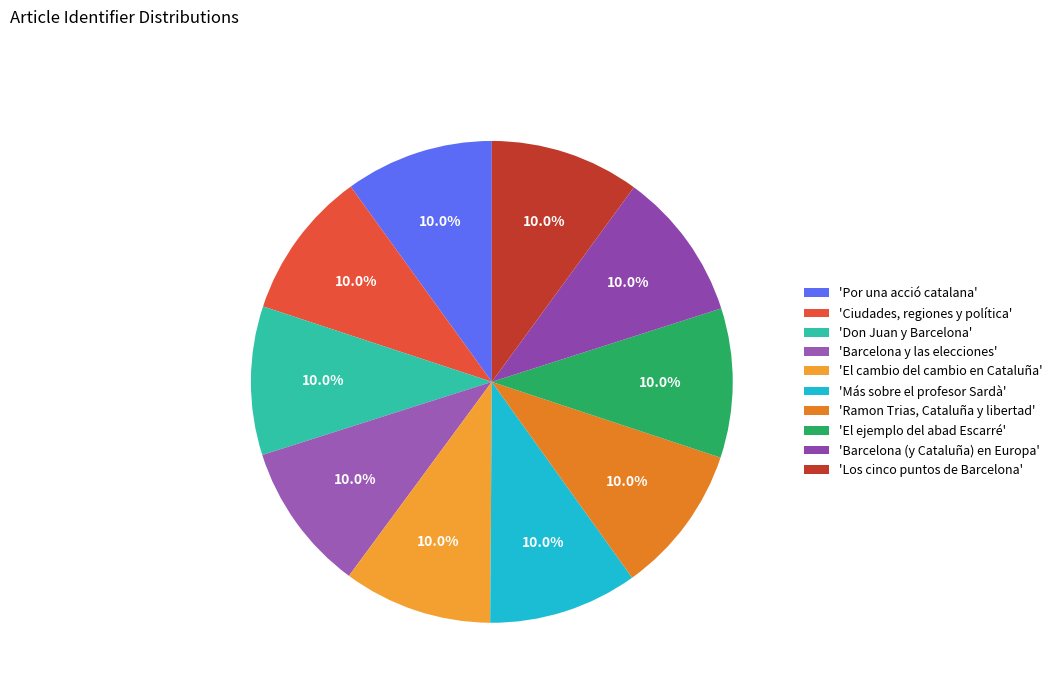

How many slices are in this pie chart?

10